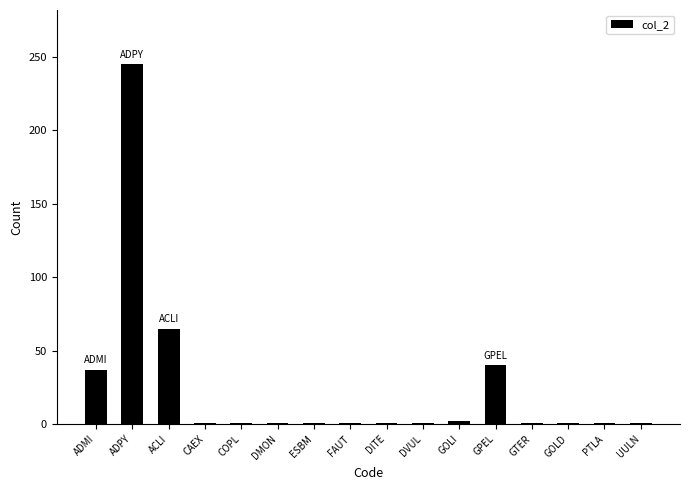

What is the difference between the values at UULN and GOLI?

1